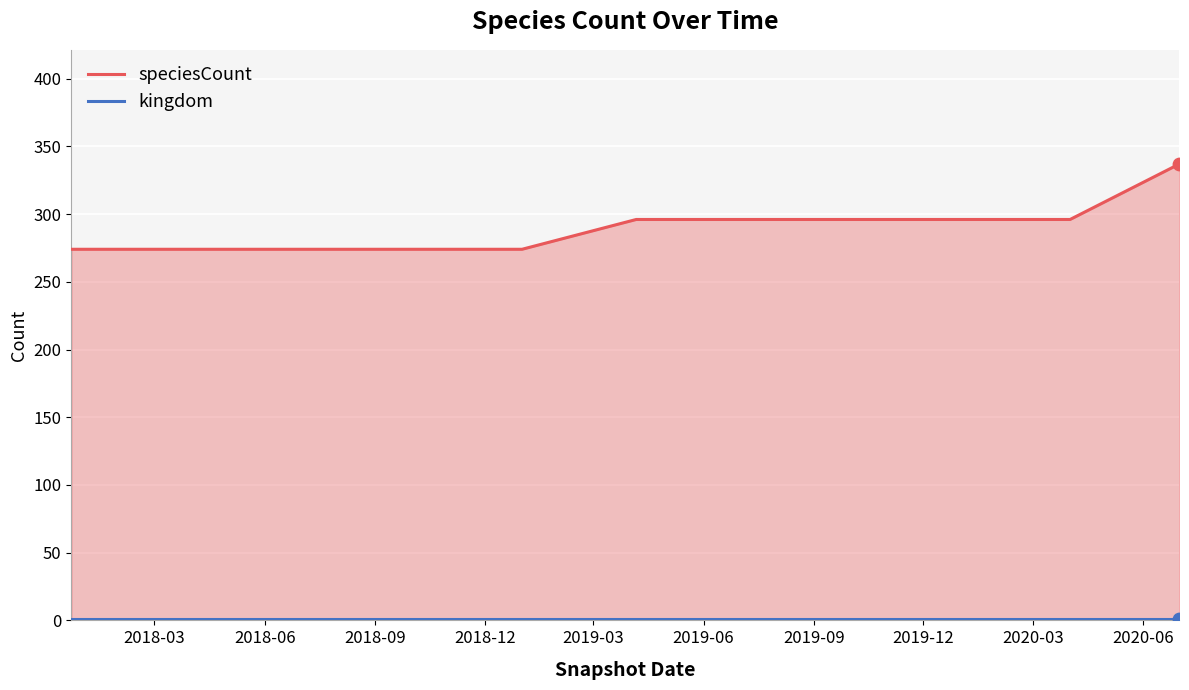

Which series has the largest total across all categories?

speciesCount